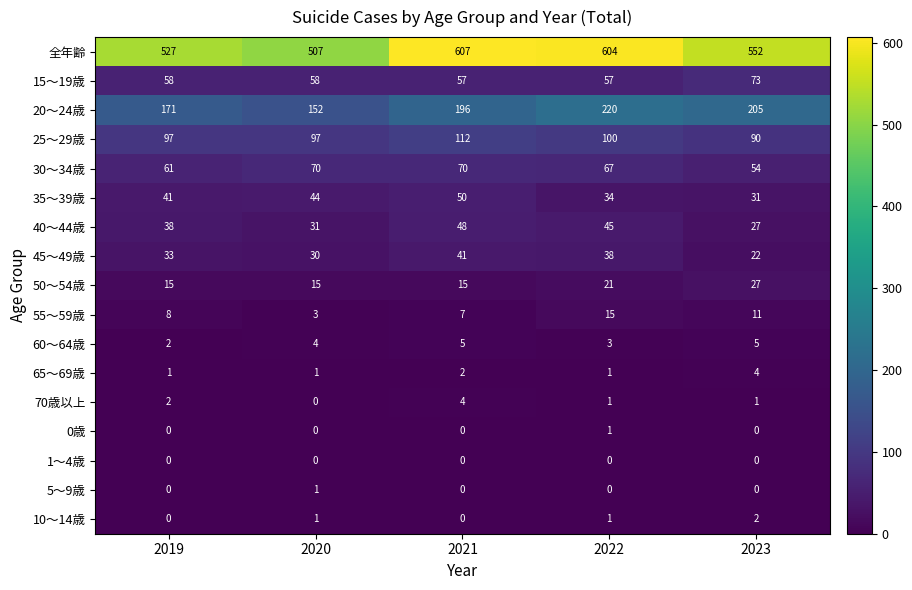

List the labels in order of 20～24歳 value, smallest first.

2020, 2019, 2021, 2023, 2022